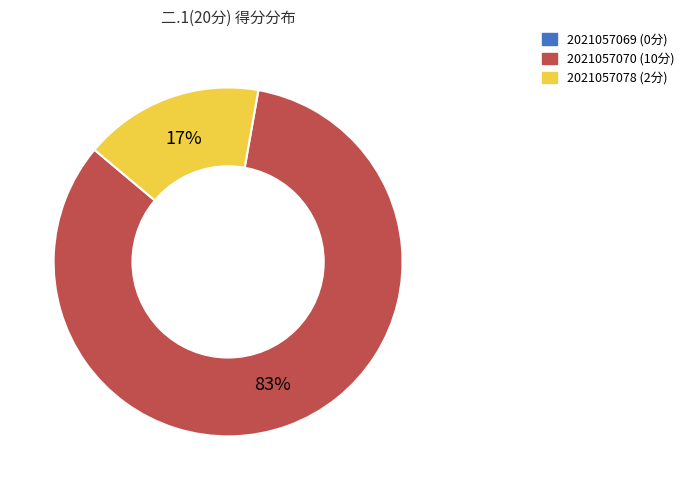

True or false: 2021057078 accounts for 17% of the total.

True